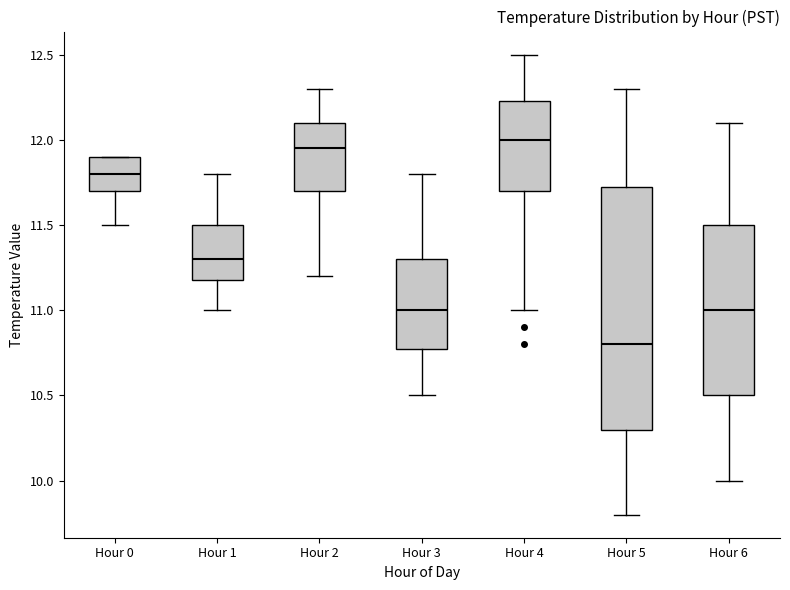

Reading left to right, read every box against the y-axis: the position of its median line, the range the box covers, and the ends of its whiskers. The values are not printed on the chart, so give them approximately, as read against the axis.

Hour 0: median 11.80, box 11.70 to 11.90, whiskers 11.50 to 11.90
Hour 1: median 11.30, box 11.20 to 11.50, whiskers 11.00 to 11.80
Hour 2: median 11.95, box 11.70 to 12.10, whiskers 11.20 to 12.30
Hour 3: median 11.00, box 10.80 to 11.30, whiskers 10.50 to 11.80
Hour 4: median 12.00, box 11.70 to 12.25, whiskers 11.00 to 12.50
Hour 5: median 10.80, box 10.30 to 11.75, whiskers 9.80 to 12.30
Hour 6: median 11.00, box 10.50 to 11.50, whiskers 10.00 to 12.10